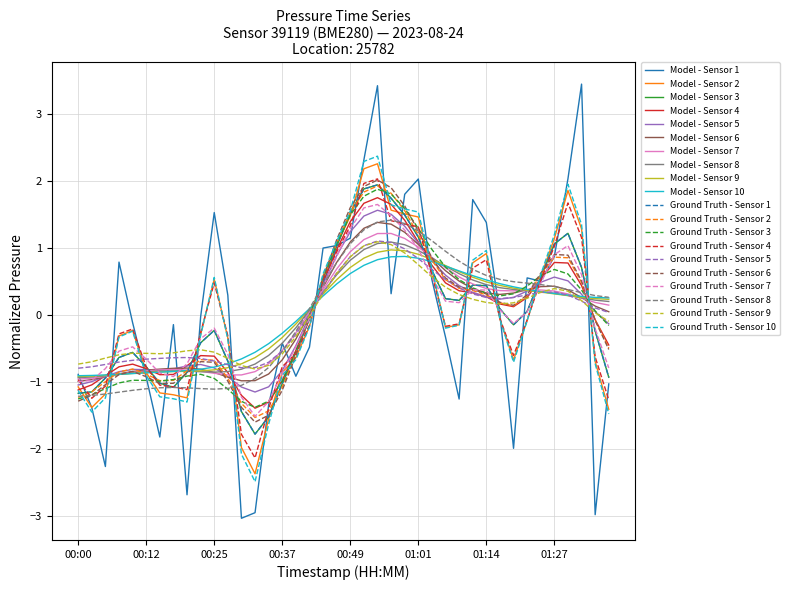

Does the chart have visible grid lines?

Yes